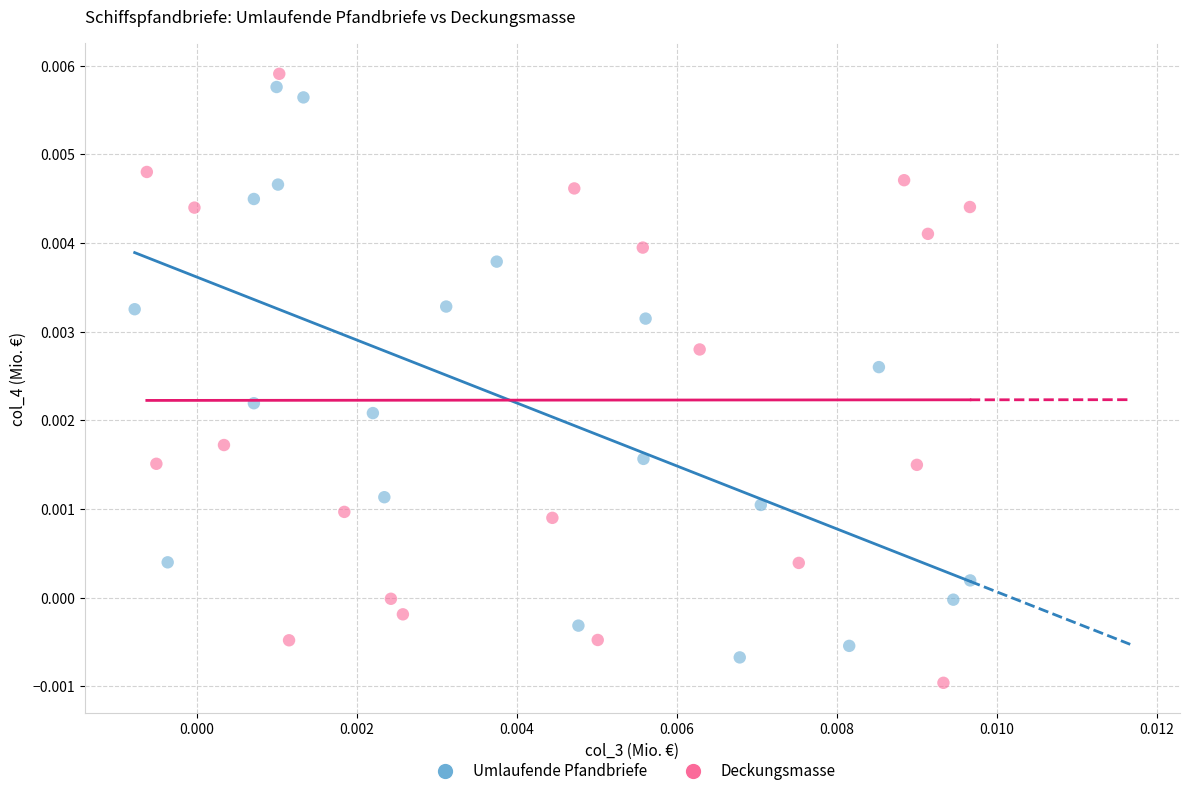

Which series reaches the minimum Y coordinate?

Deckungsmasse